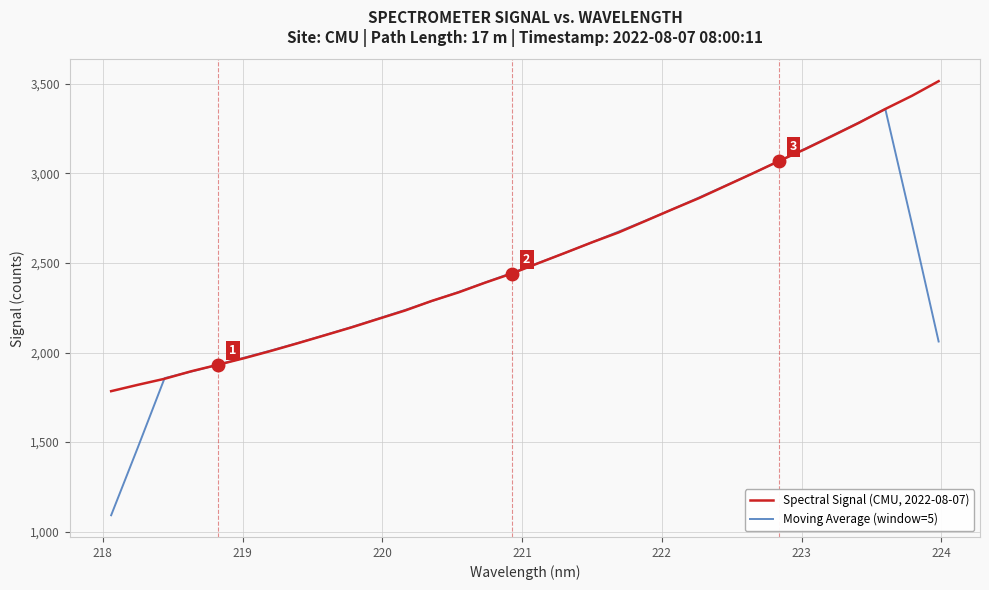

True or false: Spectral Signal (CMU, 2022-08-07) has more than 1 points higher than both neighbors.

False